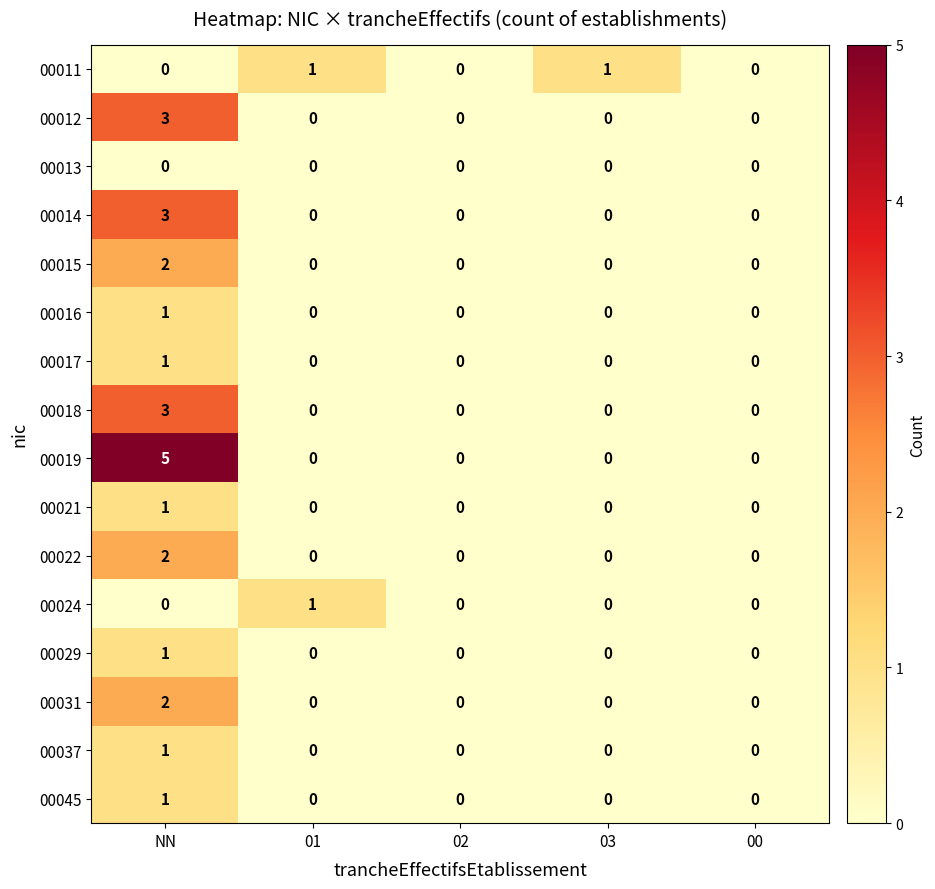

At how many categories does at least one series exceed 3?

1